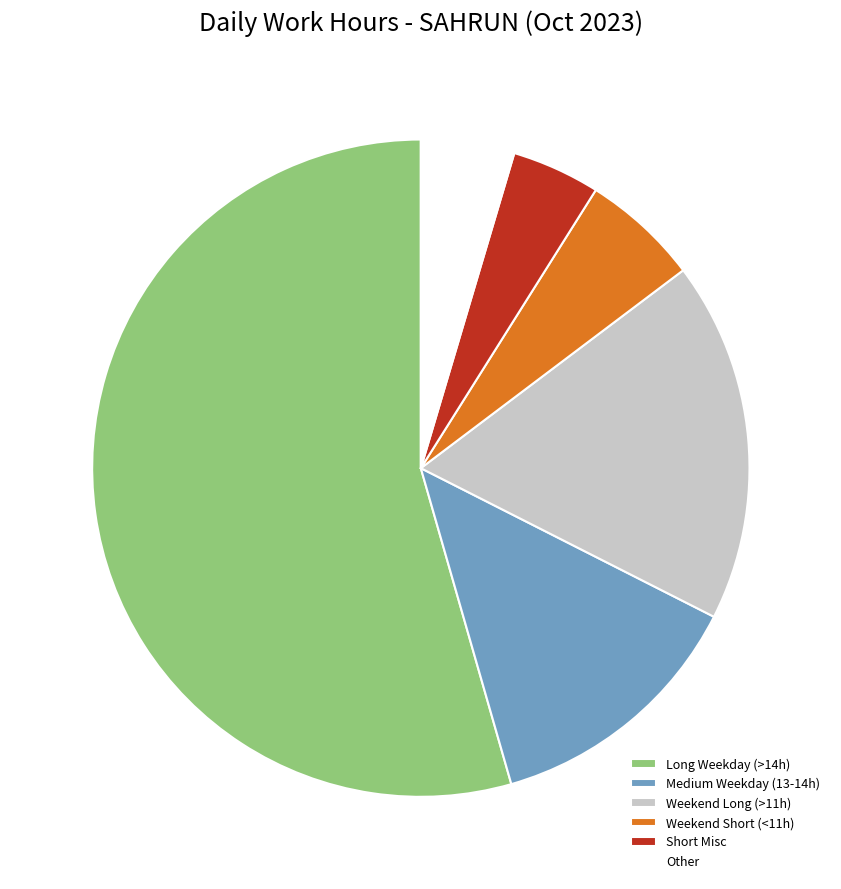

How many slices are in this pie chart?

6